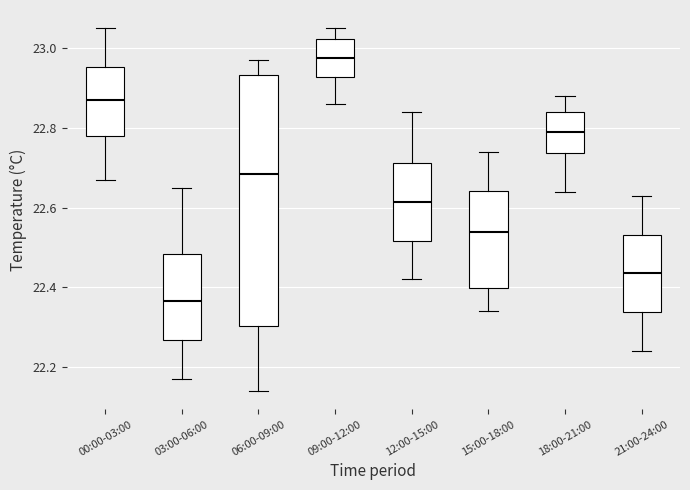

Reading left to right, transcribe this box plot: for each box, give where its median line is, the range the box spans, and where its two whiskers end, as read against the y-axis. The values are not printed on the chart, so give them approximately, as read against the axis.

00:00-03:00: median 22.88, box 22.78 to 22.96, whiskers 22.68 to 23.06
03:00-06:00: median 22.36, box 22.26 to 22.48, whiskers 22.18 to 22.66
06:00-09:00: median 22.68, box 22.30 to 22.94, whiskers 22.14 to 22.98
09:00-12:00: median 22.98, box 22.92 to 23.02, whiskers 22.86 to 23.06
12:00-15:00: median 22.62, box 22.52 to 22.72, whiskers 22.42 to 22.84
15:00-18:00: median 22.54, box 22.40 to 22.64, whiskers 22.34 to 22.74
18:00-21:00: median 22.80, box 22.74 to 22.84, whiskers 22.64 to 22.88
21:00-24:00: median 22.44, box 22.34 to 22.54, whiskers 22.24 to 22.64